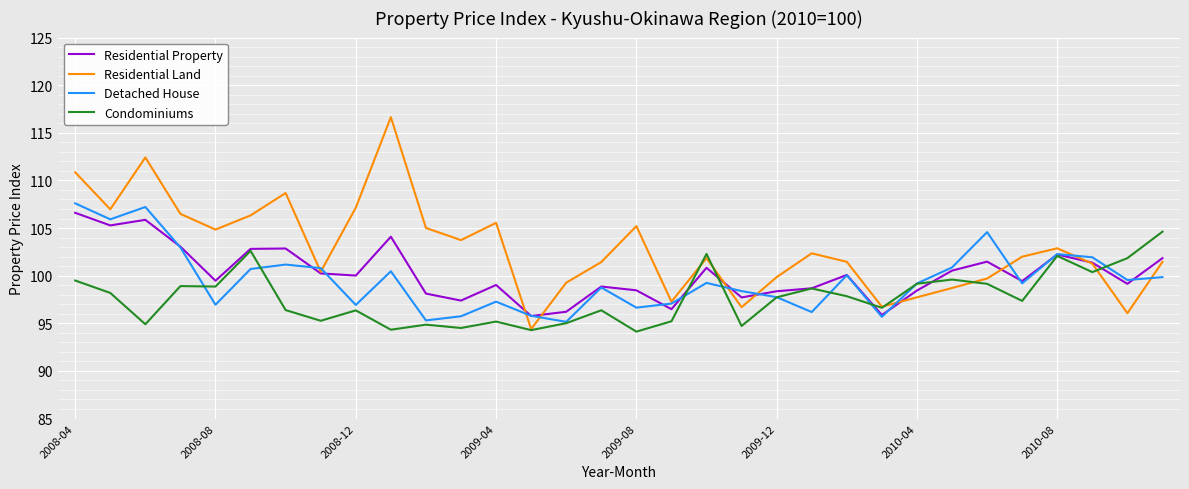

What is the highest value of the Condominiums series?

104.6